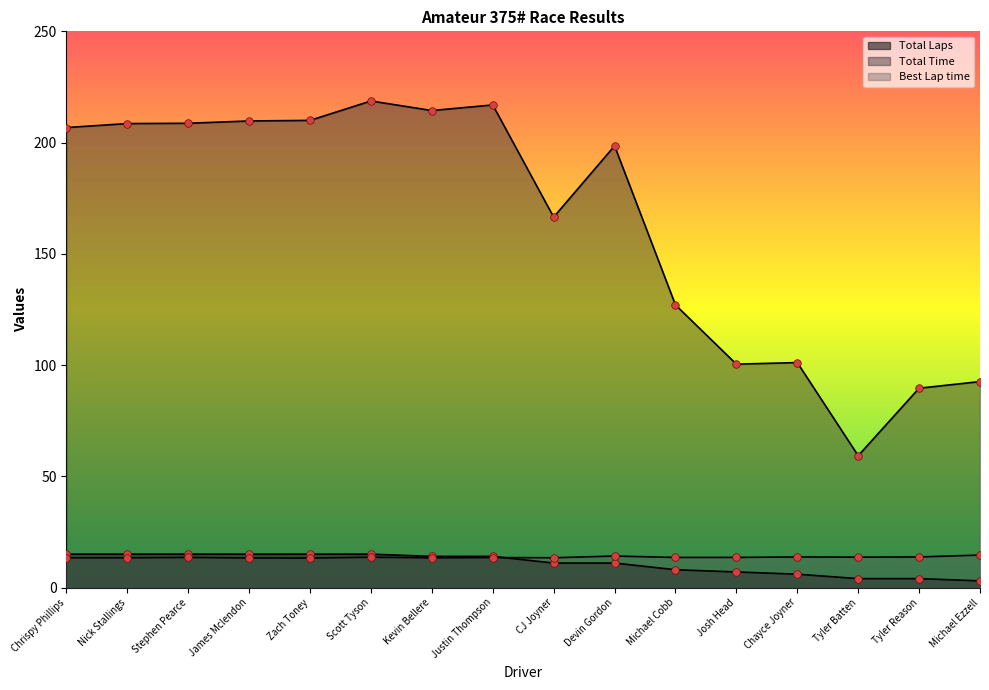

Which series contains the highest Y value?

Total Time